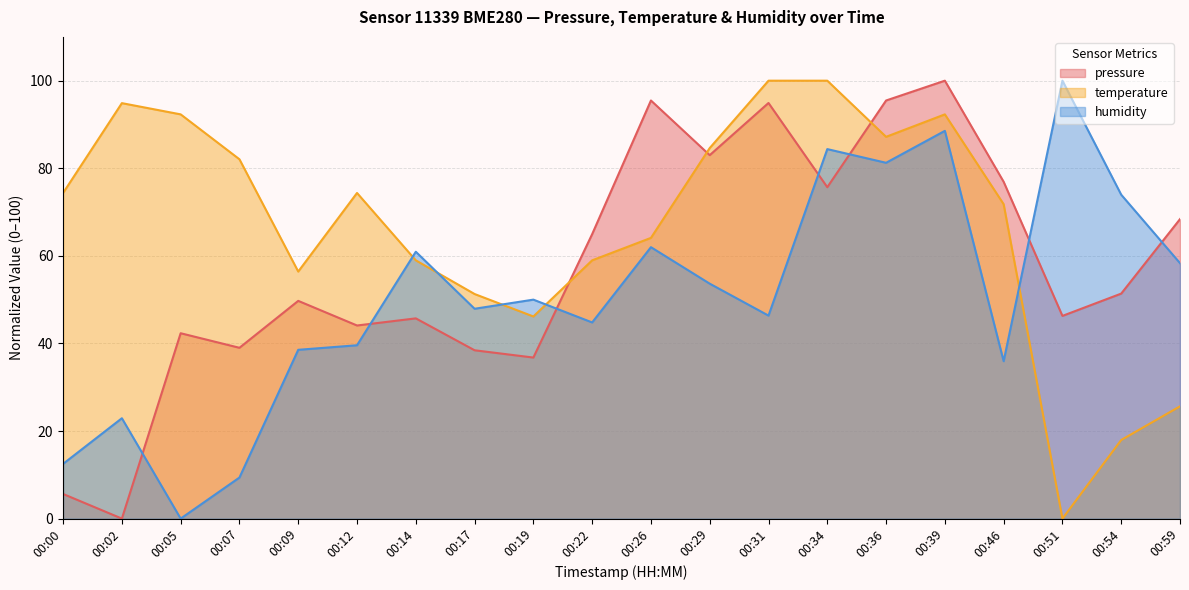

What is the difference between the temperature values at 00:12 and 00:51?

74.4